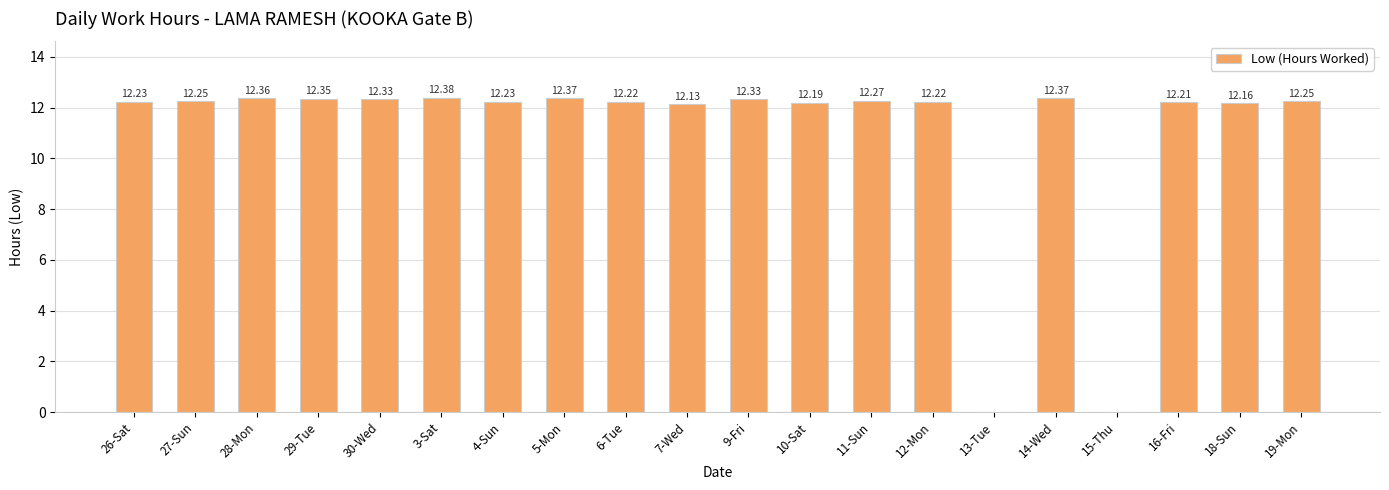

What is the sum of the values at 30-Wed and 15-Thu?

12.3